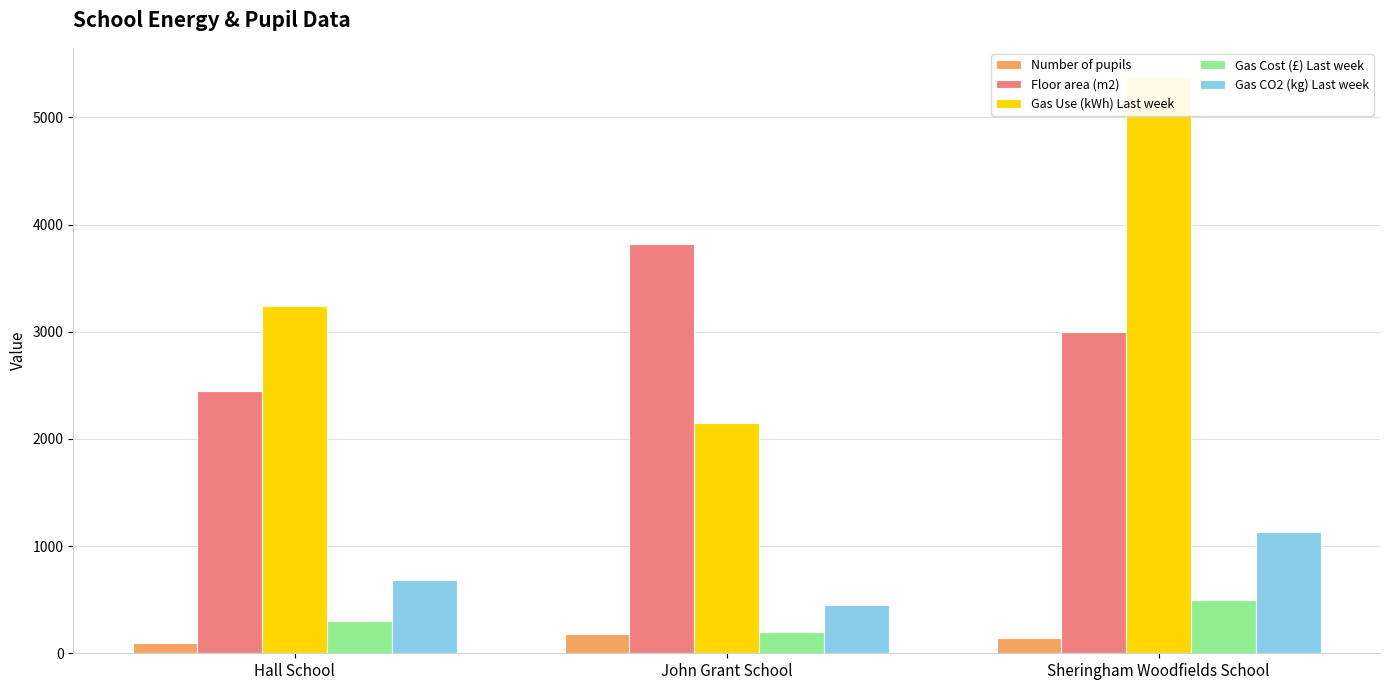

What is the label of the 2nd bar from the left?

John Grant School